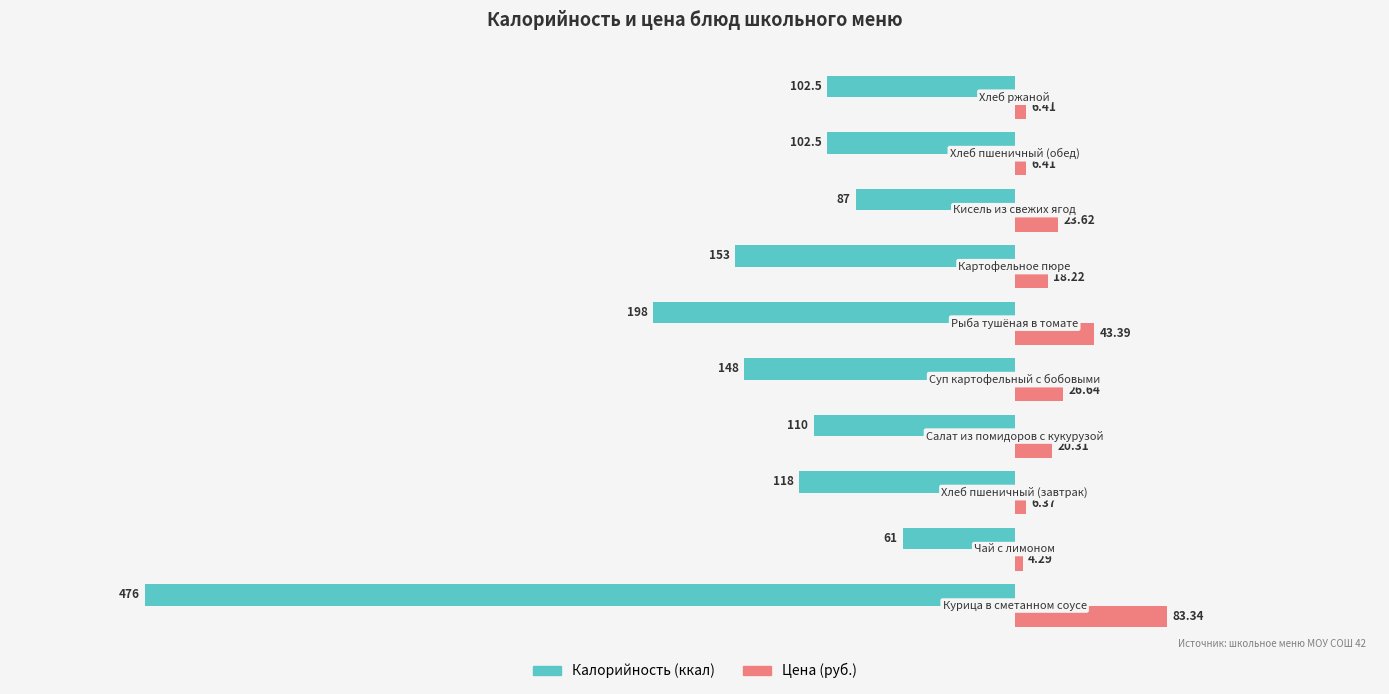

List the series in order of their overall mean, lowest first.

Калорийность (ккал), Цена (руб.)